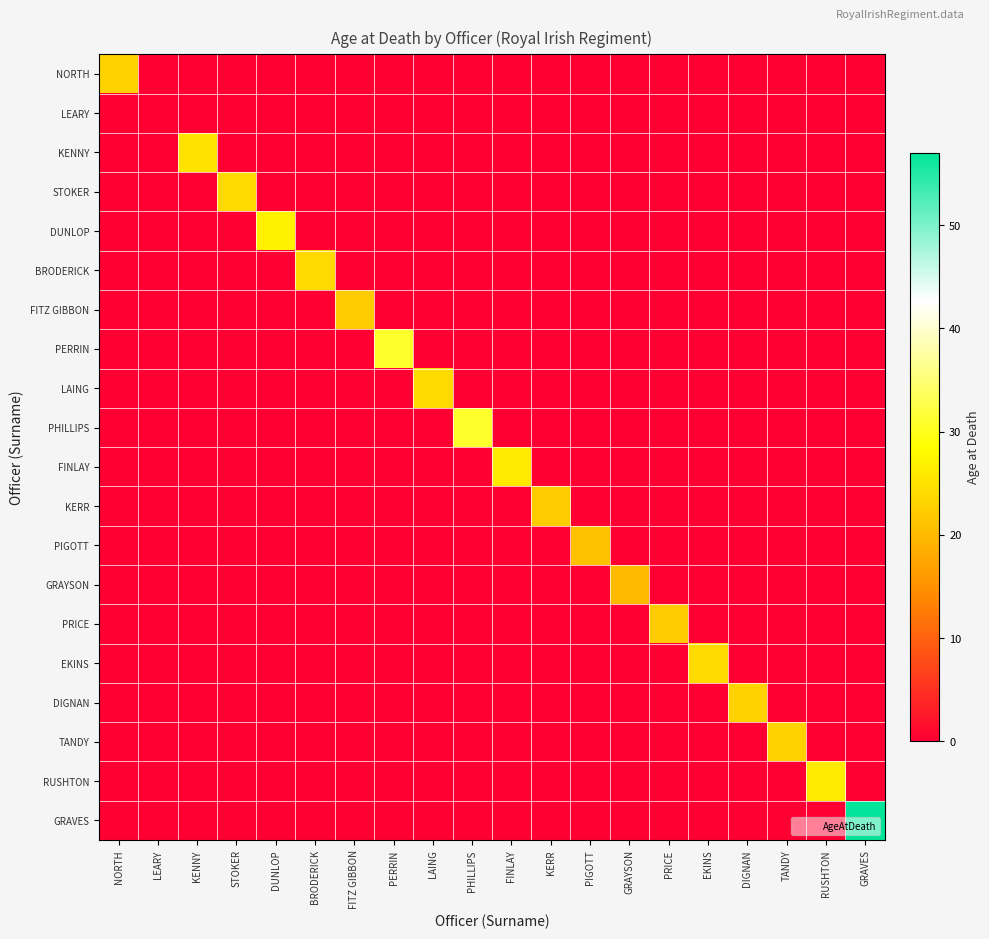

Count the number of data series in this chart.

20